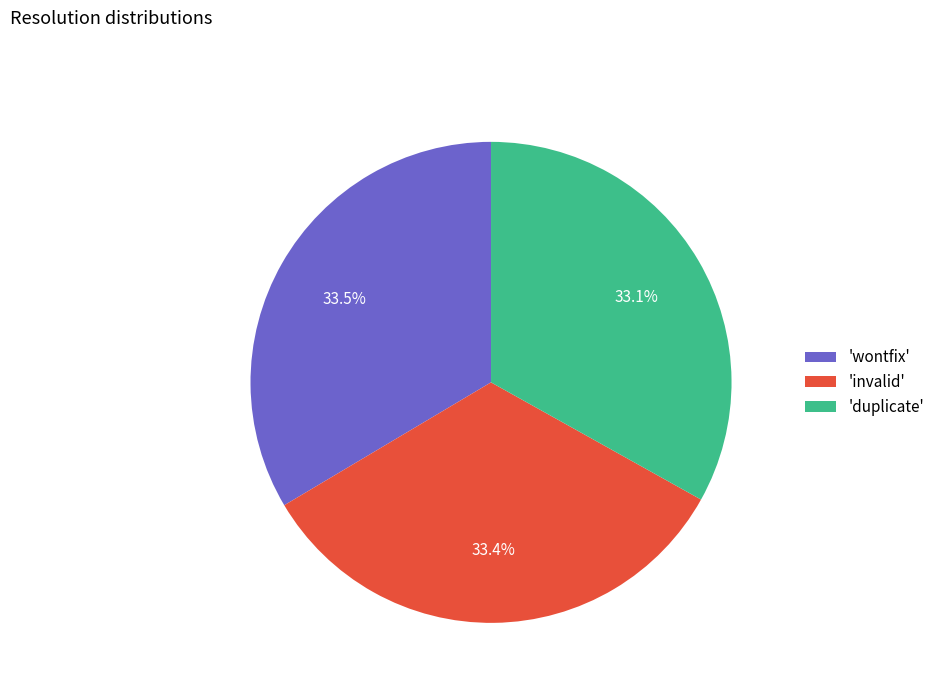

Combined, do 'wontfix' and 'invalid' account for over 50%?

Yes